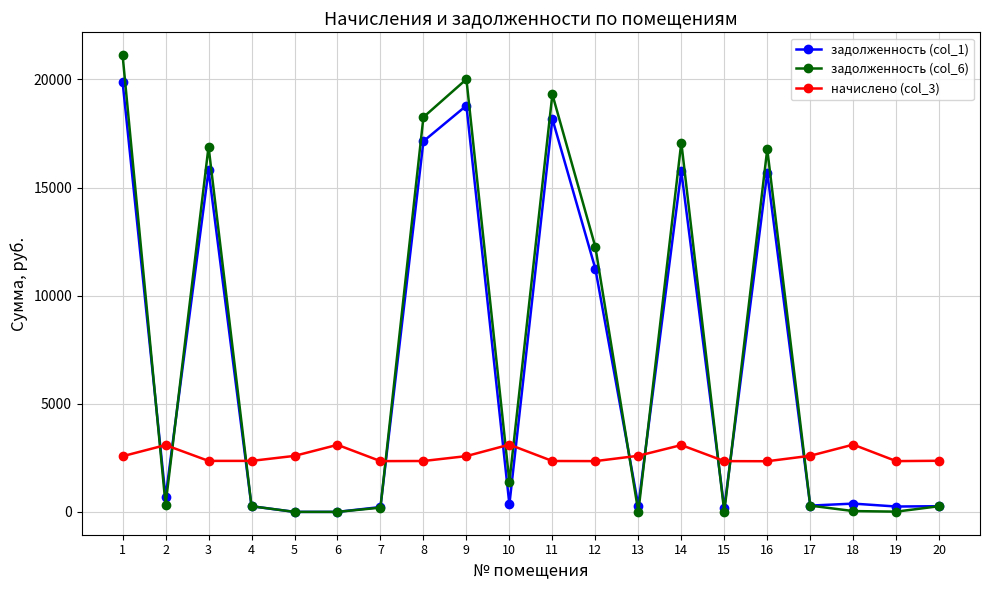

What is the highest value of the задолженность (col_6) series?

21124.8